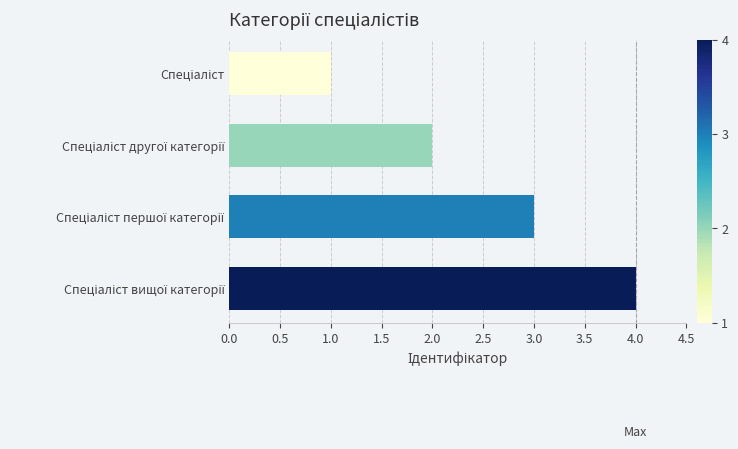

What is the sum of all values?

10